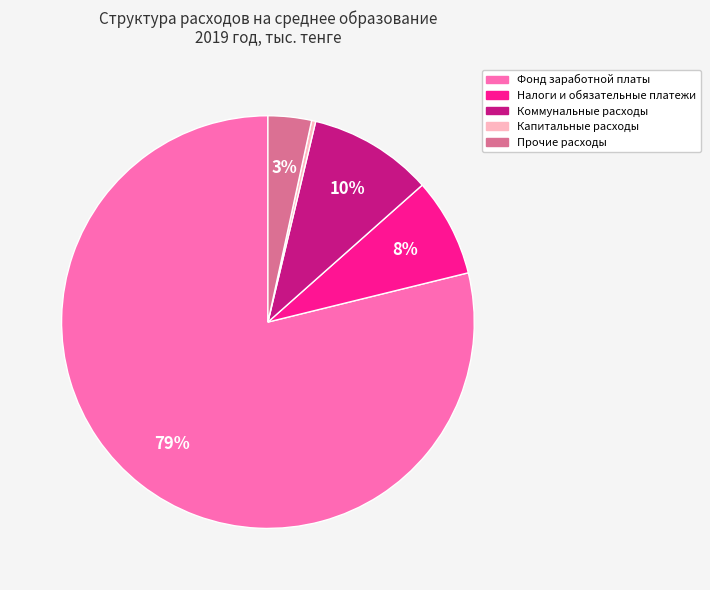

The Капитальные расходы slice represents 0% of the pie. True or false?

True